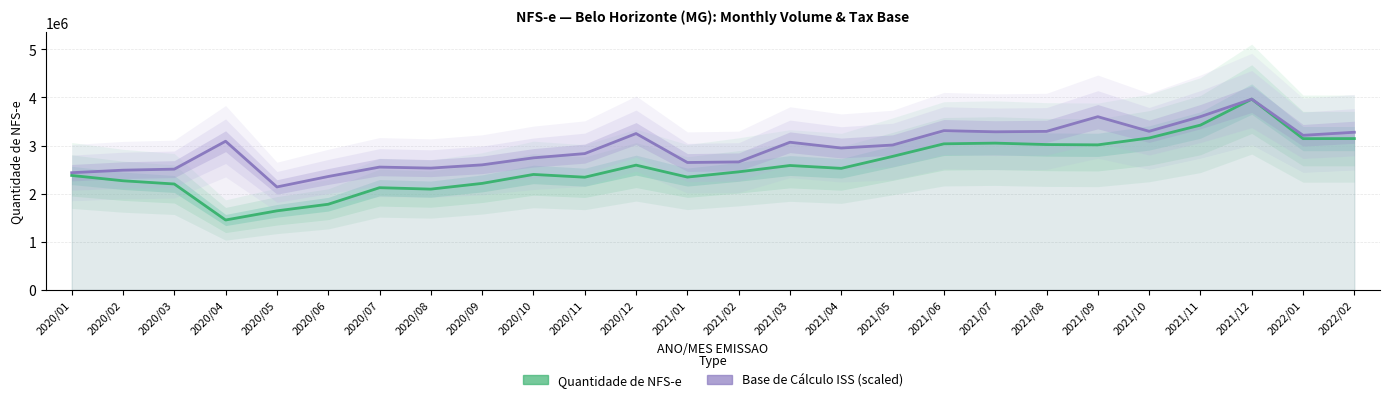

True or false: BASE DE CÁLCULO ISS (scaled) and QUANTIDADE DE NFS-E cross at least once.

False